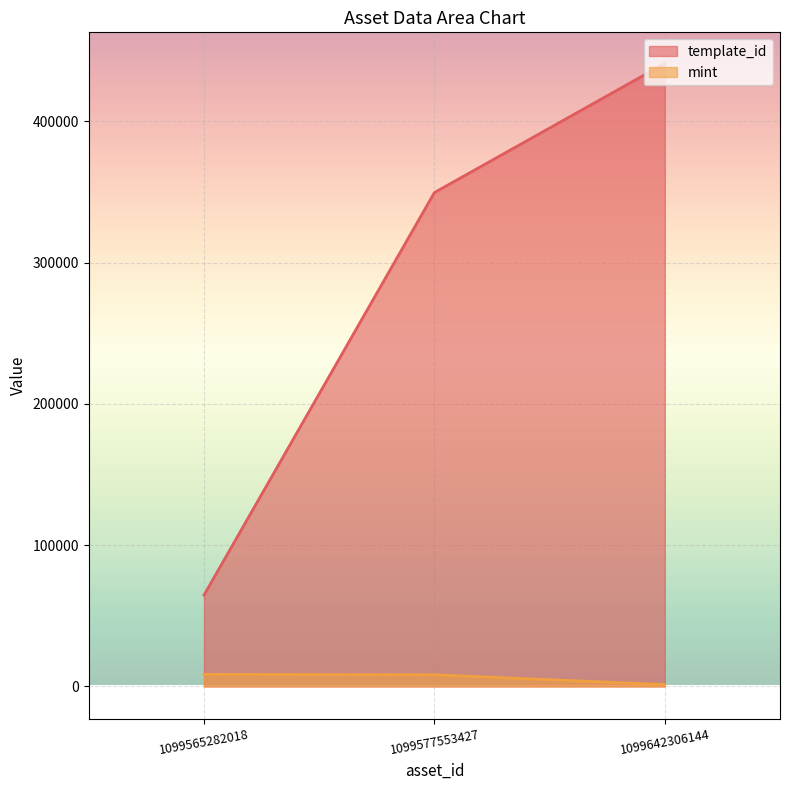

What is the spread (max minus min) of values at 1099565282018?

56102